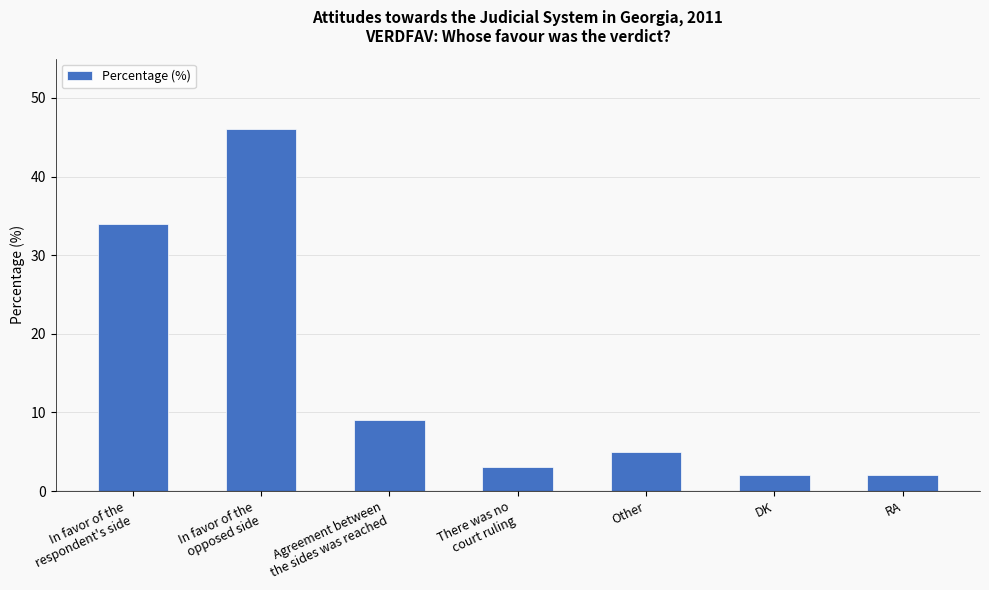

What is the smallest value displayed?

2